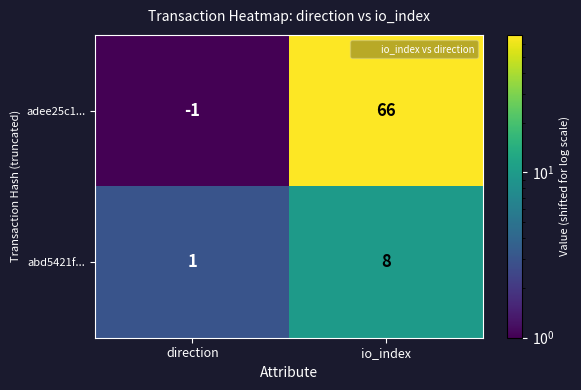

Reading left to right, transcribe all the data shown in this chart.

adee25c1...: direction=-1	io_index=66
abd5421f...: direction=1	io_index=8